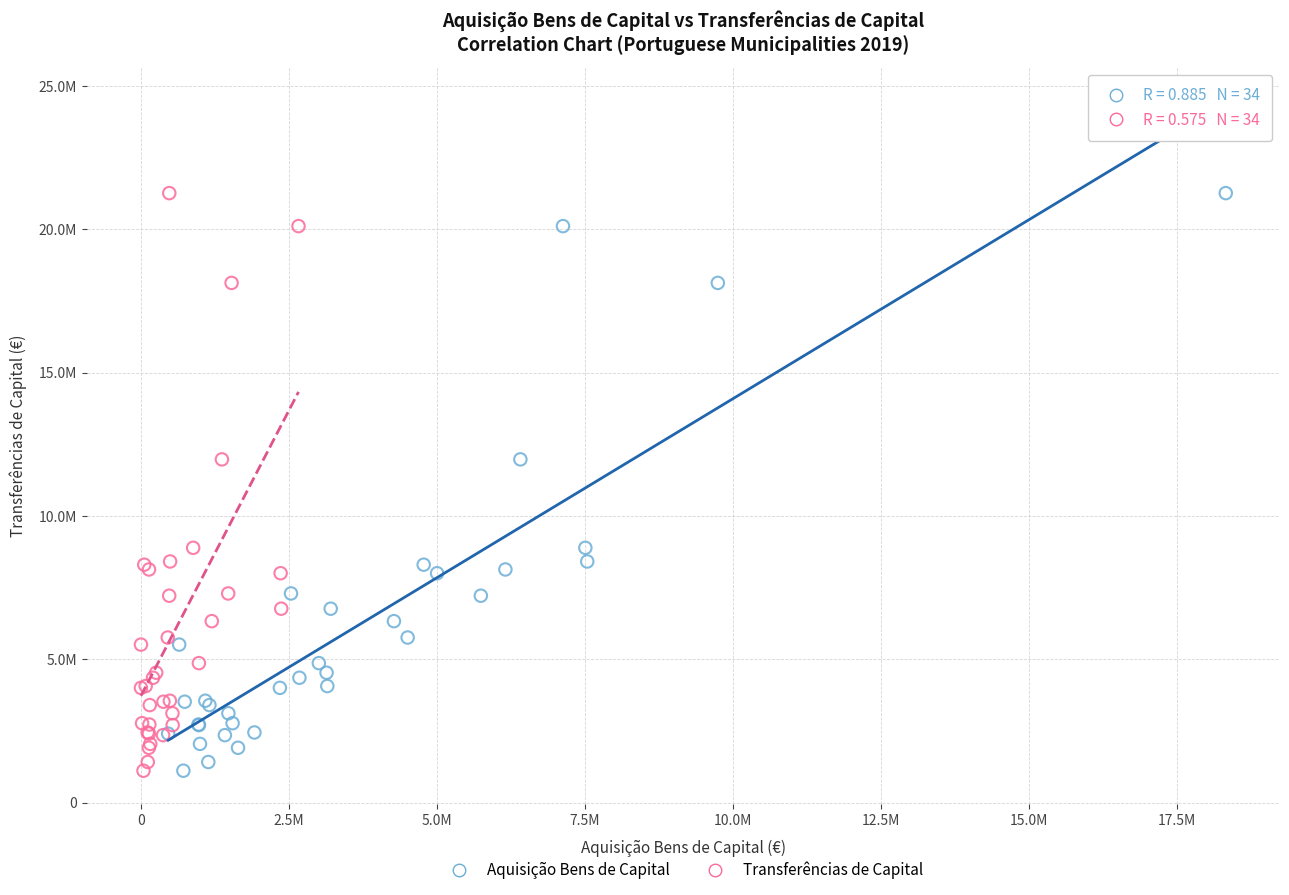

What are all the series names shown in the legend?

Aquisição Bens de Capital, Transferências de Capital